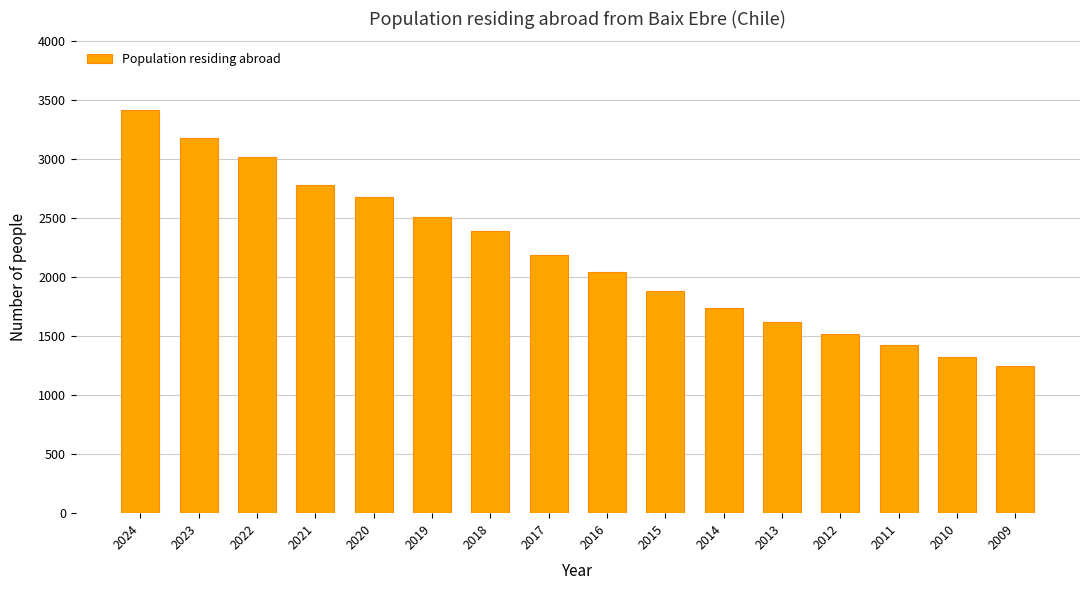

List the labels in order of value, smallest first.

2009, 2010, 2011, 2012, 2013, 2014, 2015, 2016, 2017, 2018, 2019, 2020, 2021, 2022, 2023, 2024